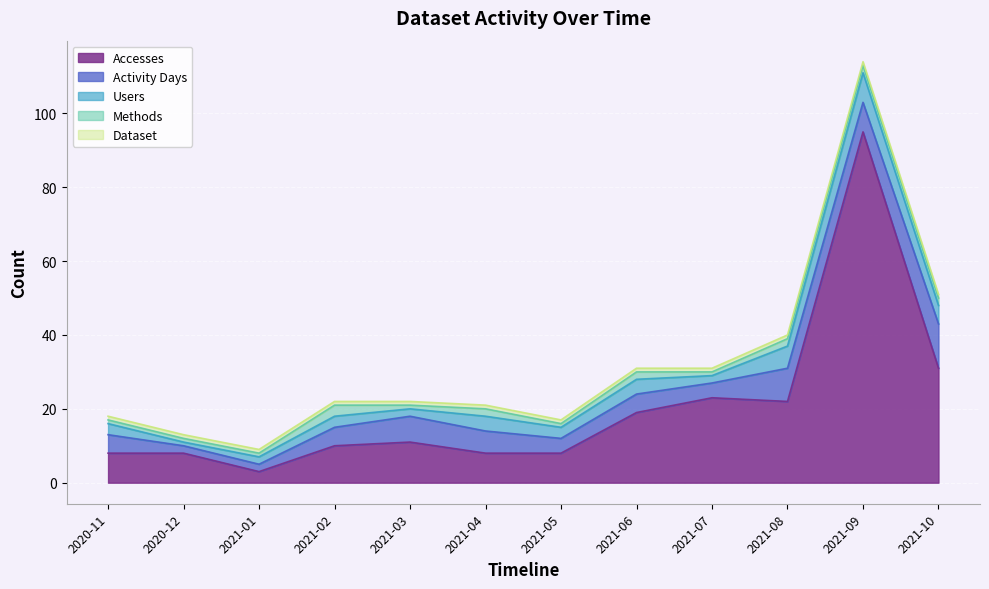

How many lines are shown in the chart?

5